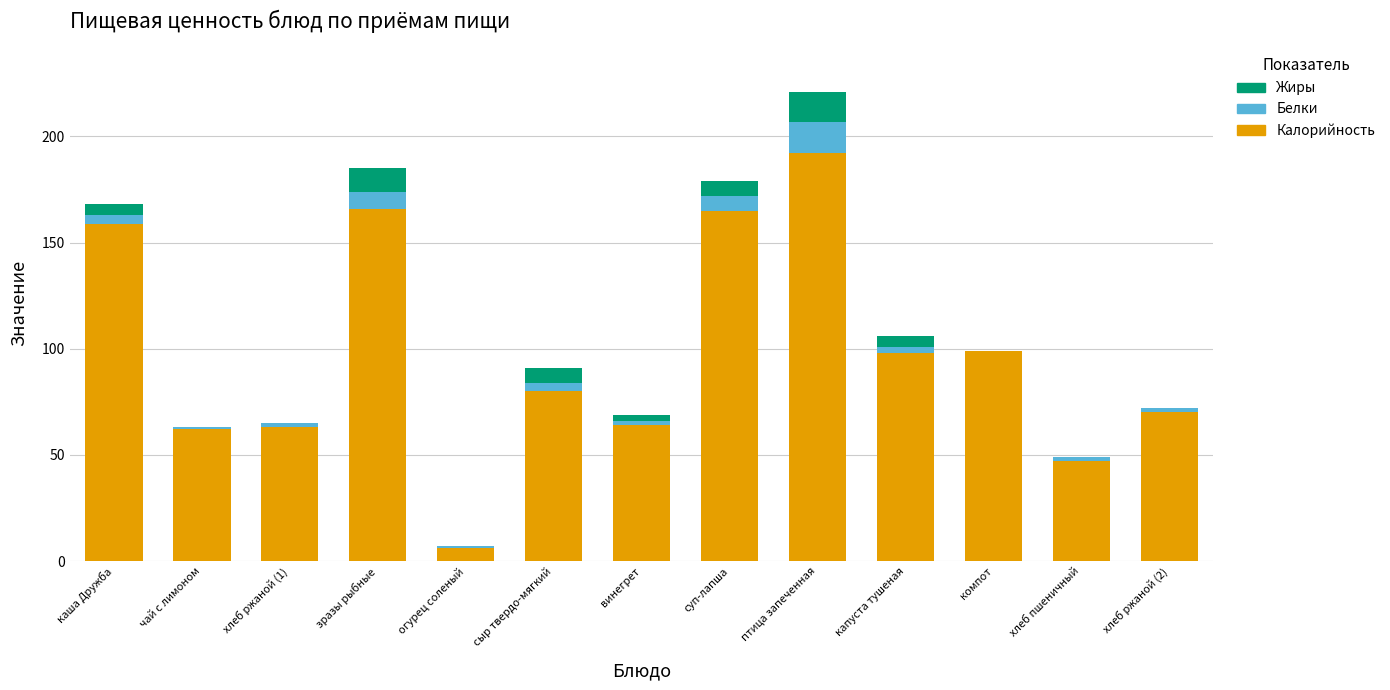

At which category is the sum across all series the highest?

птица запеченная